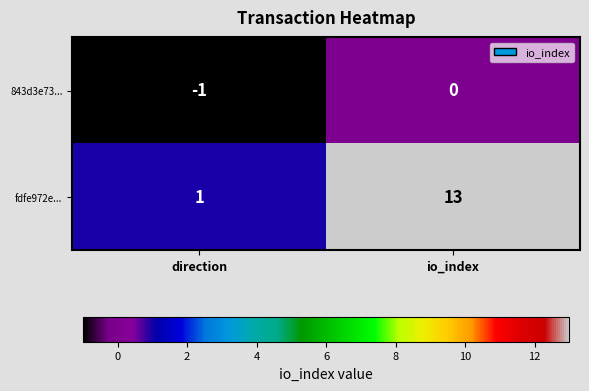

The value of 843d3e73... at direction is -2. True or false?

False